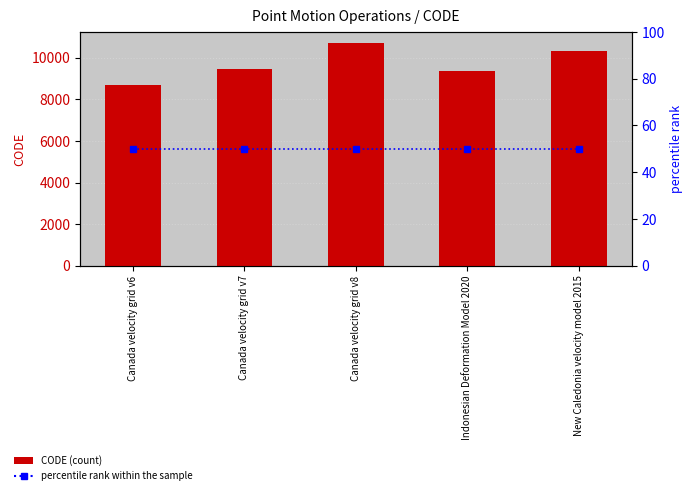

Reading left to right, extract all data points from this chart.

CODE: 8676	9483	10707	9375	10323
percentile rank within the sample: 50	50	50	50	50